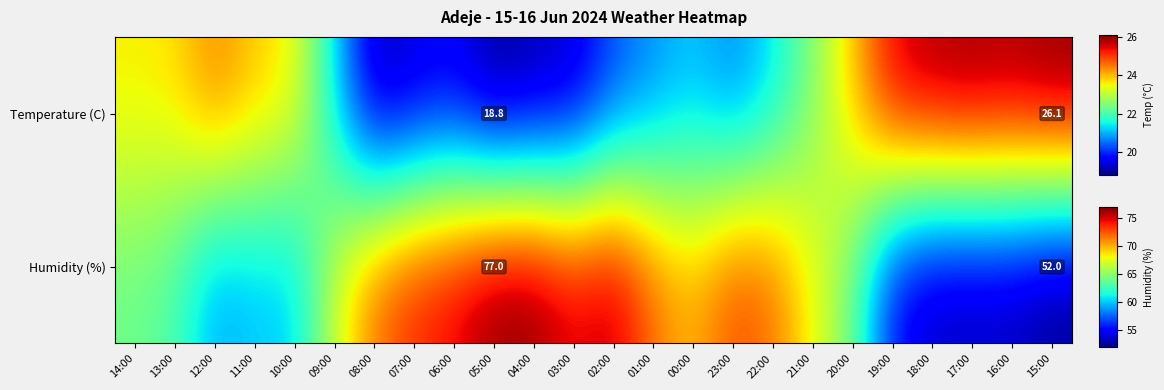

Which series has the largest total across all categories?

Humidity (%)